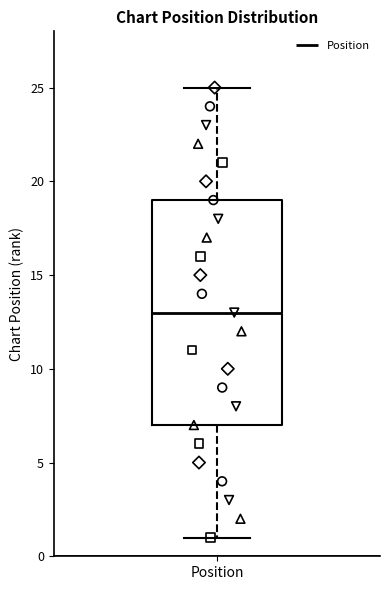

Where does the lower whisker of the box for Position end on the y-axis? The values are not printed on the chart, so give them approximately, as read against the axis.

1